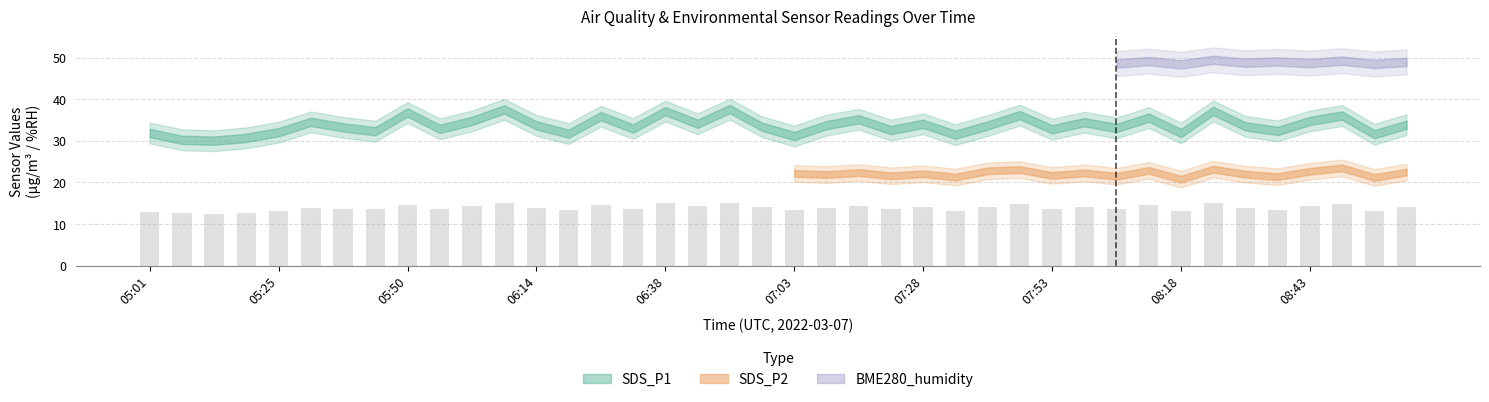

What is the minimum value shown in the chart?

12.4